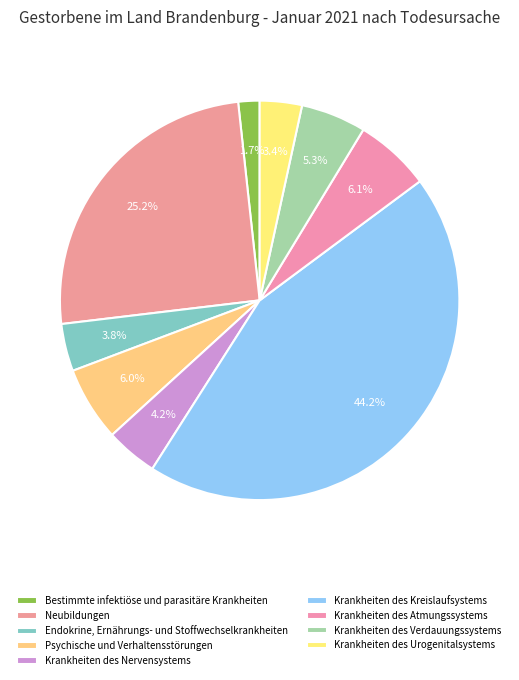

What is the smallest slice in the pie chart?

Bestimmte infektiöse und parasitäre Krankheiten